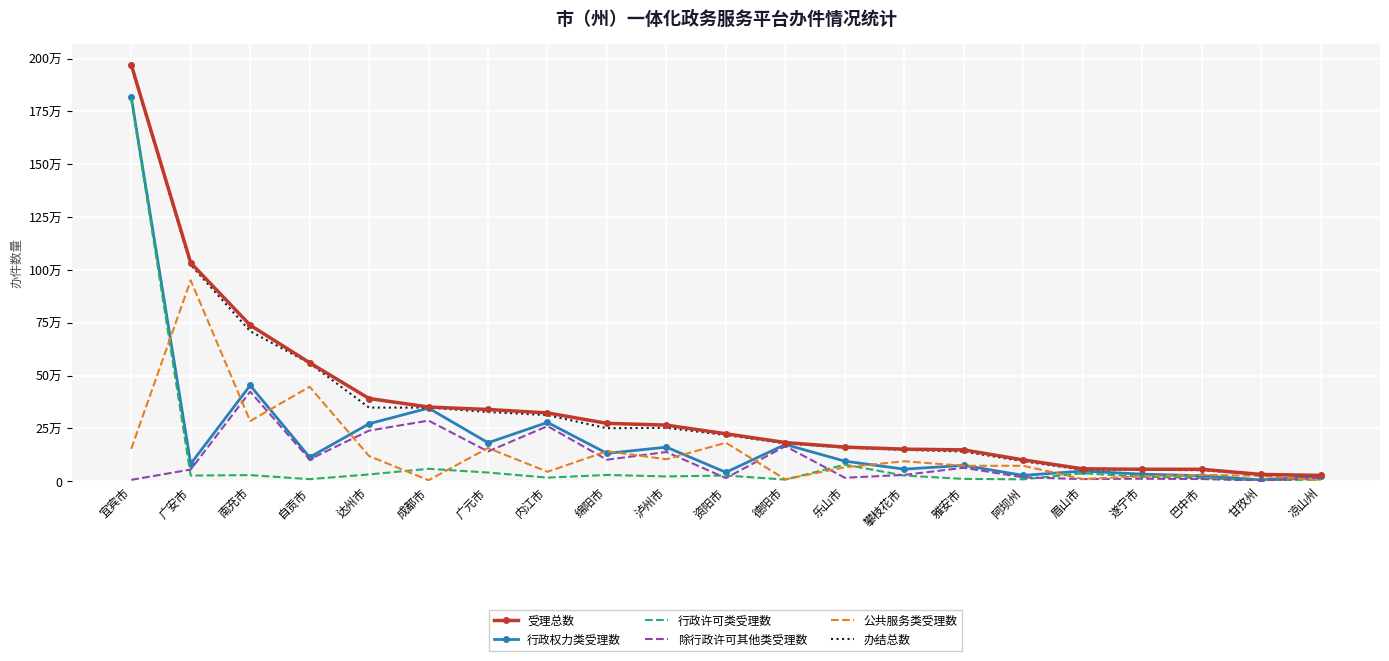

True or false: 公共服务类受理数 and 除行政许可其他类受理数 intersect in this chart.

True